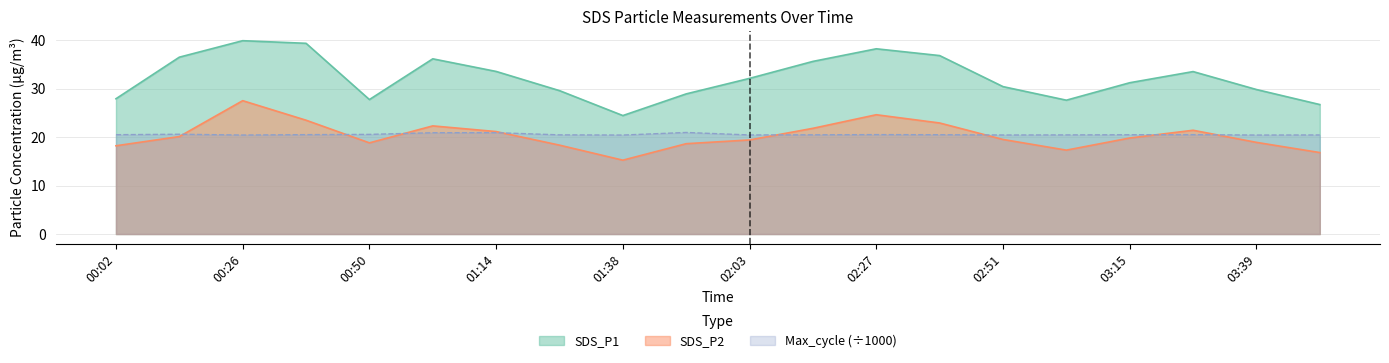

At which category is the sum across all series the highest?

00:26